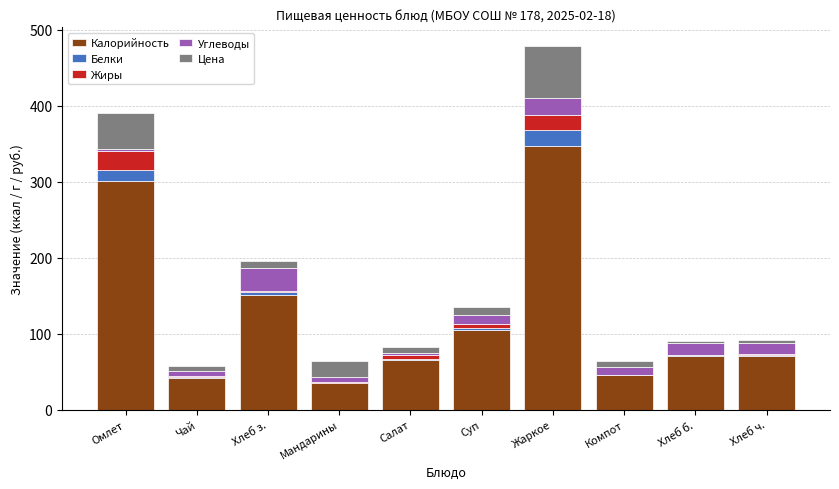

At which category is the sum across all series the highest?

Жаркое